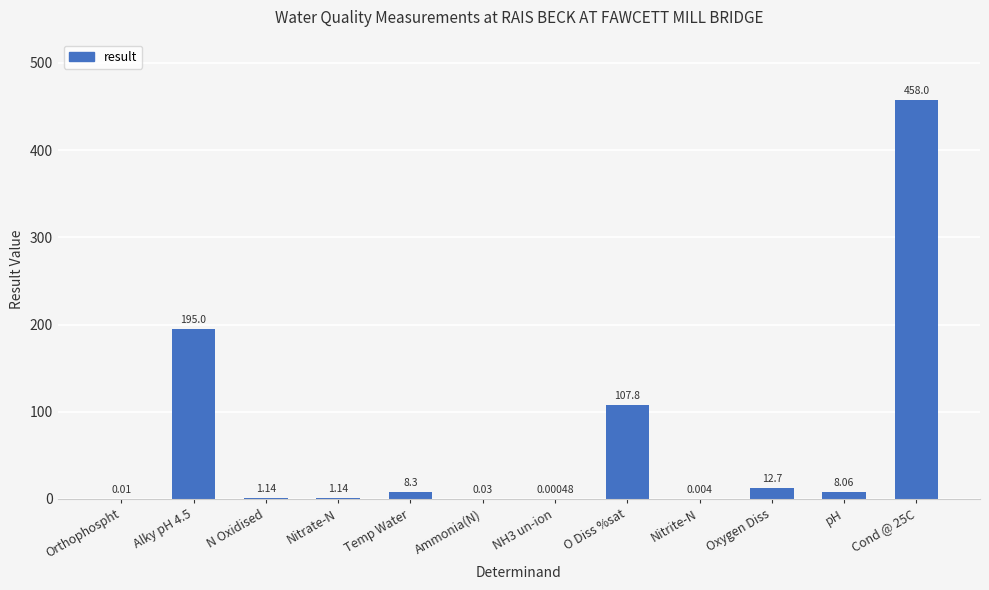

Between O Diss %sat and Nitrate-N, which is larger?

O Diss %sat